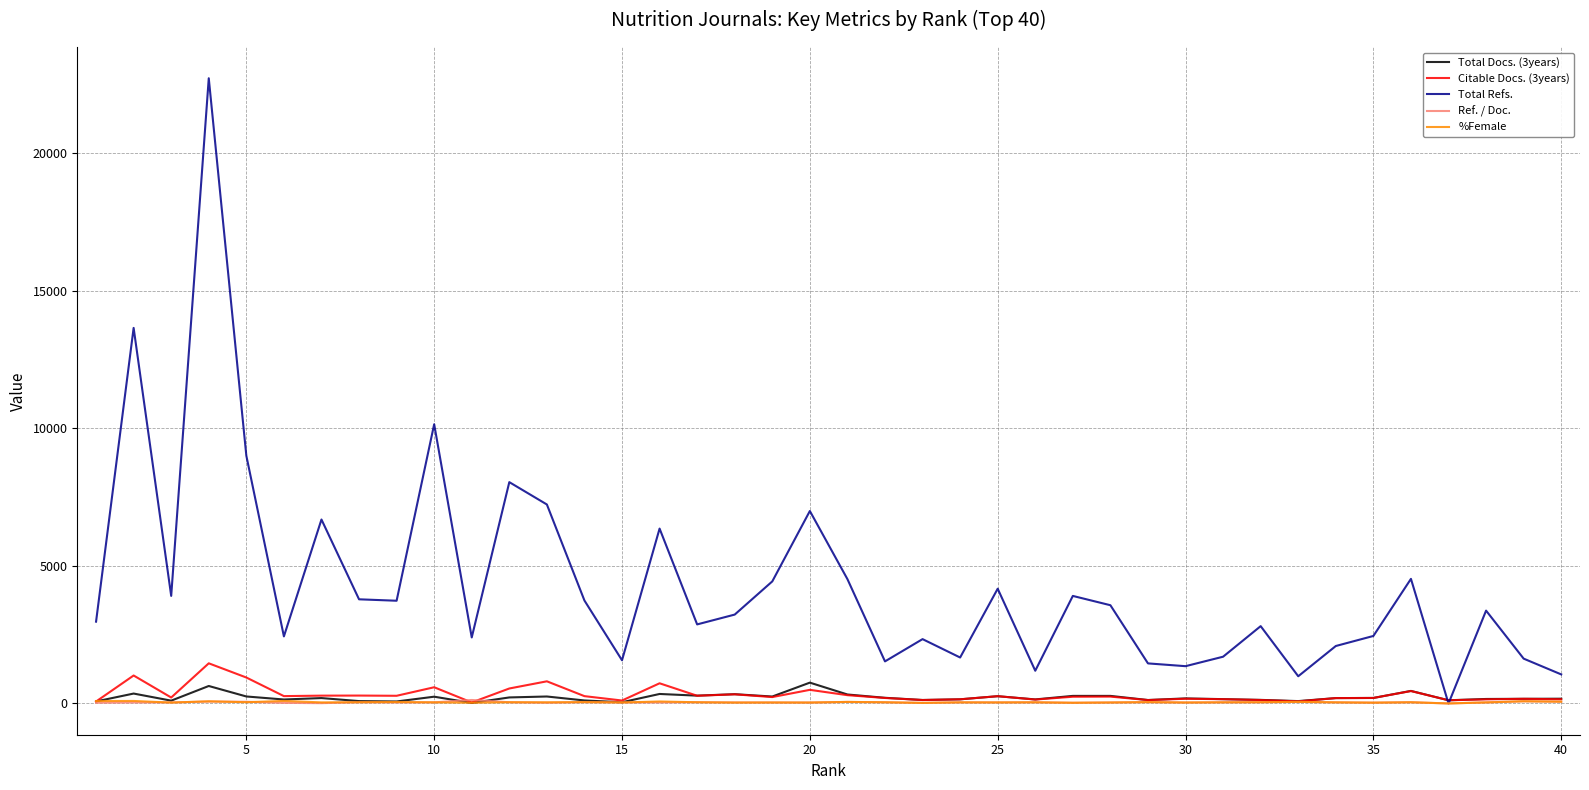

What is the lowest value of the Total Docs. (3years) series?

19